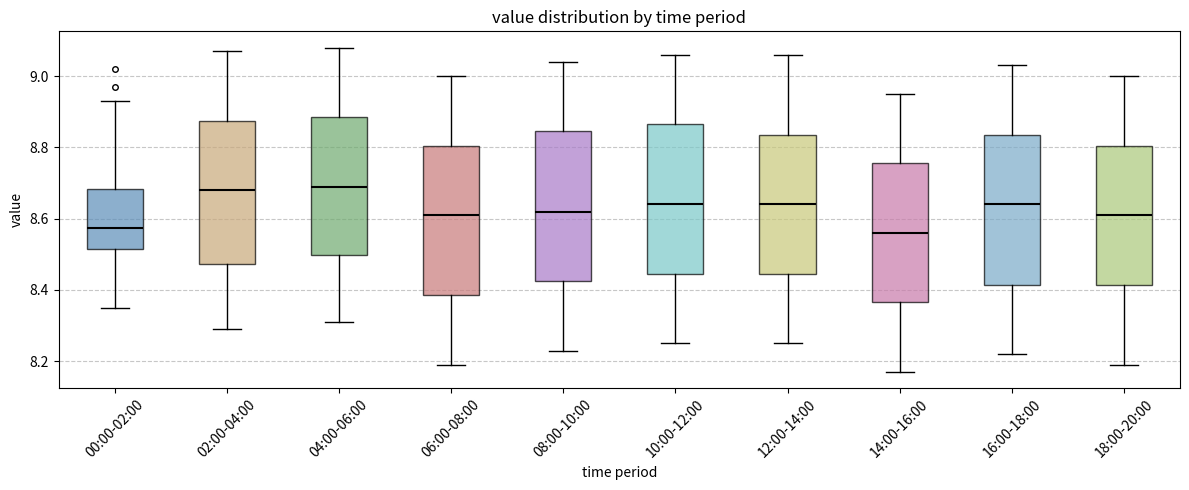

Reading left to right, read every box against the y-axis: the position of its median line, the range the box covers, and the ends of its whiskers. The values are not printed on the chart, so give them approximately, as read against the axis.

00:00-02:00: median 8.58, box 8.52 to 8.68, whiskers 8.36 to 8.94
02:00-04:00: median 8.68, box 8.48 to 8.88, whiskers 8.30 to 9.08
04:00-06:00: median 8.70, box 8.50 to 8.88, whiskers 8.32 to 9.08
06:00-08:00: median 8.62, box 8.38 to 8.80, whiskers 8.20 to 9.00
08:00-10:00: median 8.62, box 8.42 to 8.84, whiskers 8.24 to 9.04
10:00-12:00: median 8.64, box 8.44 to 8.86, whiskers 8.26 to 9.06
12:00-14:00: median 8.64, box 8.44 to 8.84, whiskers 8.26 to 9.06
14:00-16:00: median 8.56, box 8.36 to 8.76, whiskers 8.18 to 8.96
16:00-18:00: median 8.64, box 8.42 to 8.84, whiskers 8.22 to 9.04
18:00-20:00: median 8.62, box 8.42 to 8.80, whiskers 8.20 to 9.00